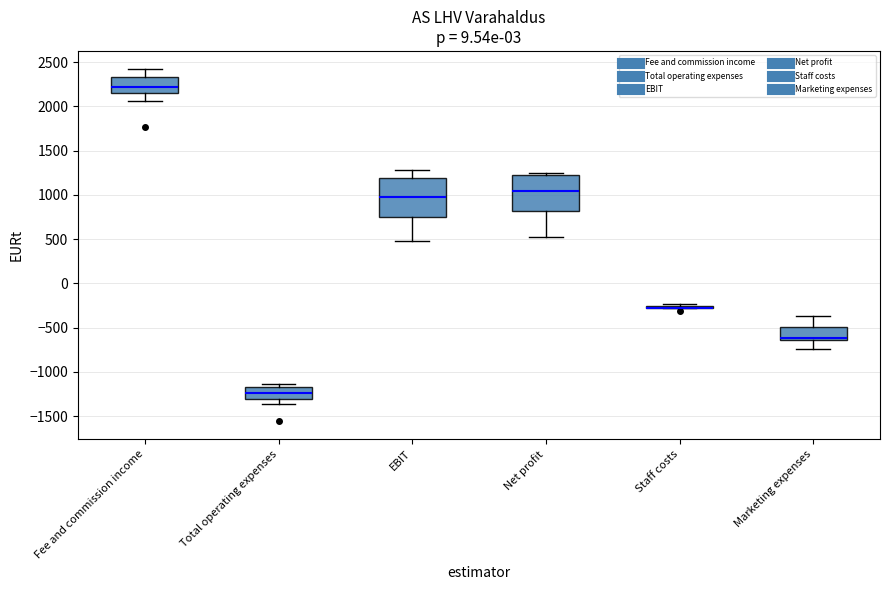

Where does the median line of the box for Fee and commission income sit on the y-axis? The values are not printed on the chart, so give them approximately, as read against the axis.

2200